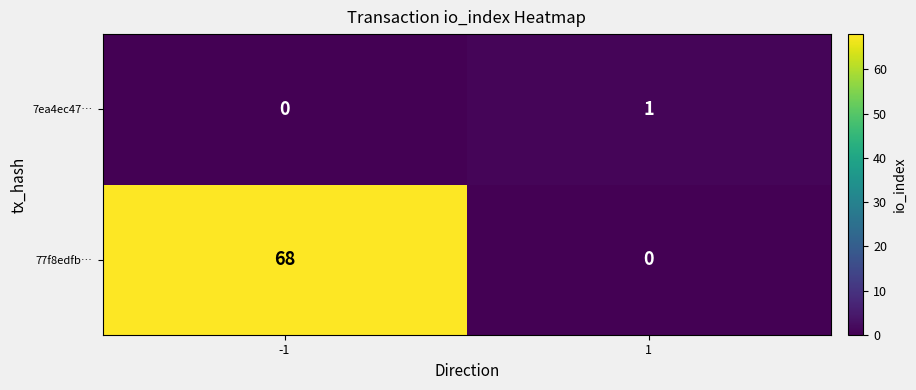

Which series has the largest range (max minus min)?

77f8edfb…